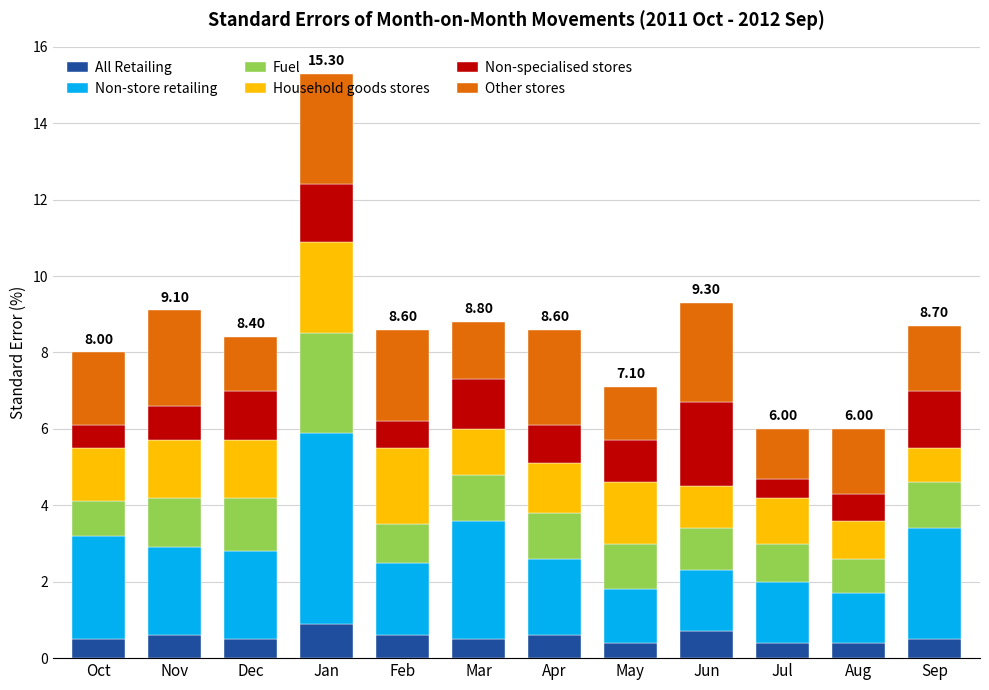

At which category is the sum across all series the highest?

Jan